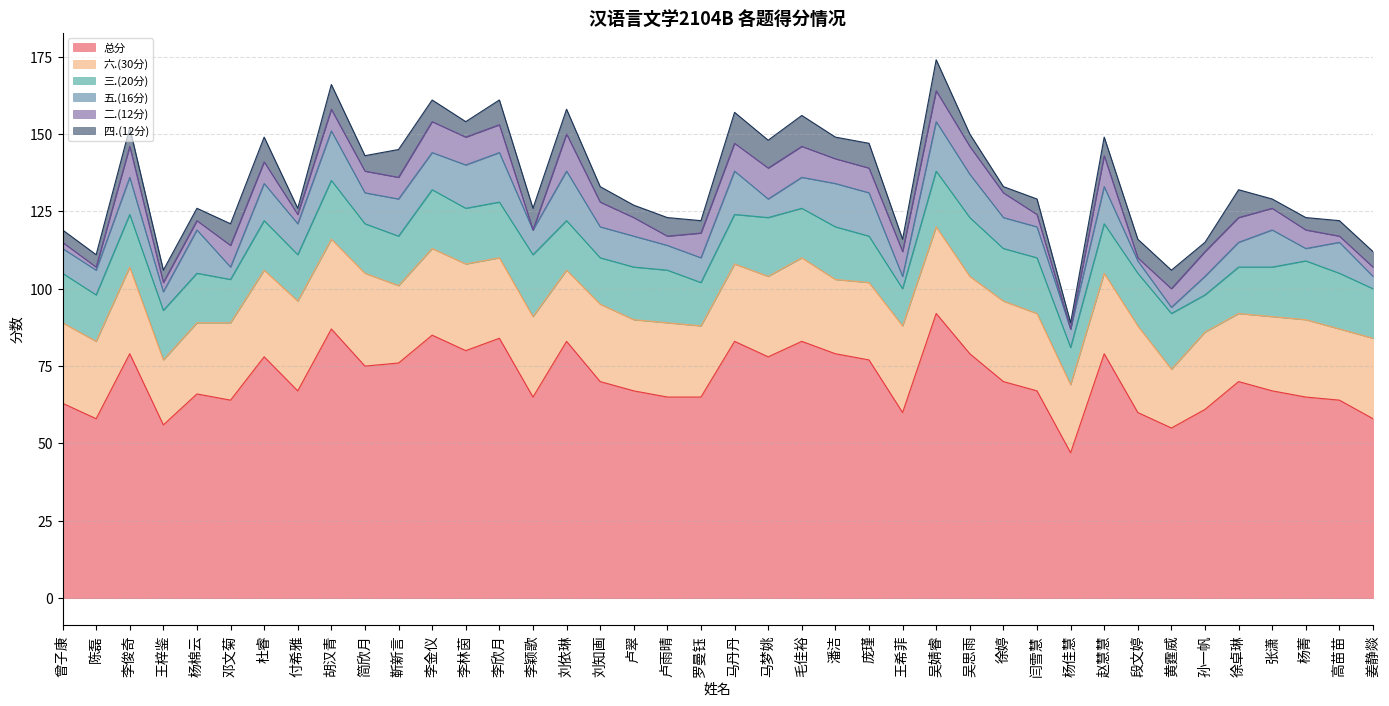

Reading left to right, what are all the values shown in this chart?

总分: 63	58	79	56	66	64	78	67	87	75	76	85	80	84	65	83	70	67	65	65	83	78	83	79	77	60	92	79	70	67	47	79	60	55	61	70	67	65	64	58
二.(12分): 2	1	10	3	3	7	7	3	7	7	7	10	9	9	0	12	8	6	3	8	9	10	10	8	8	8	10	9	8	4	0	10	1	6	8	8	7	6	2	3
三.(20分): 16	15	17	16	16	14	16	15	19	16	16	19	18	18	20	16	15	17	17	14	16	19	16	17	15	12	18	19	17	18	12	16	17	18	12	15	16	19	18	16
四.(12分): 4	4	6	4	4	7	8	2	8	5	9	7	5	8	7	8	5	4	6	4	10	9	10	7	8	4	10	4	2	5	2	6	6	6	3	9	3	4	5	5
五.(16分): 8	8	12	6	14	4	12	10	16	10	12	12	14	16	8	16	10	10	8	8	14	6	10	14	14	4	16	14	10	10	6	12	4	2	6	8	12	4	10	4
六.(30分): 26	25	28	21	23	25	28	29	29	30	25	28	28	26	26	23	25	23	24	23	25	26	27	24	25	28	28	25	26	25	22	26	28	19	25	22	24	25	23	26